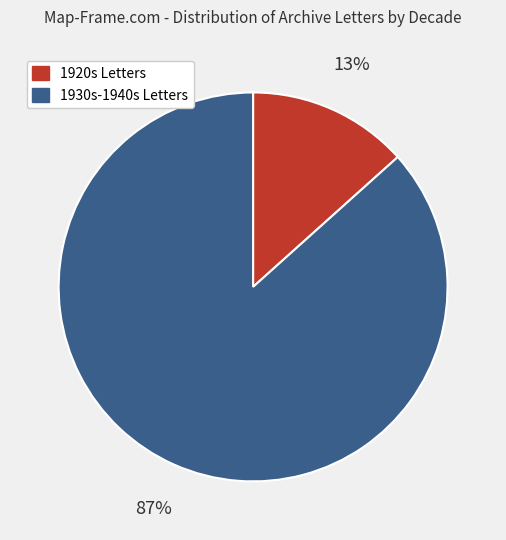

Count the number of slices in the pie.

2